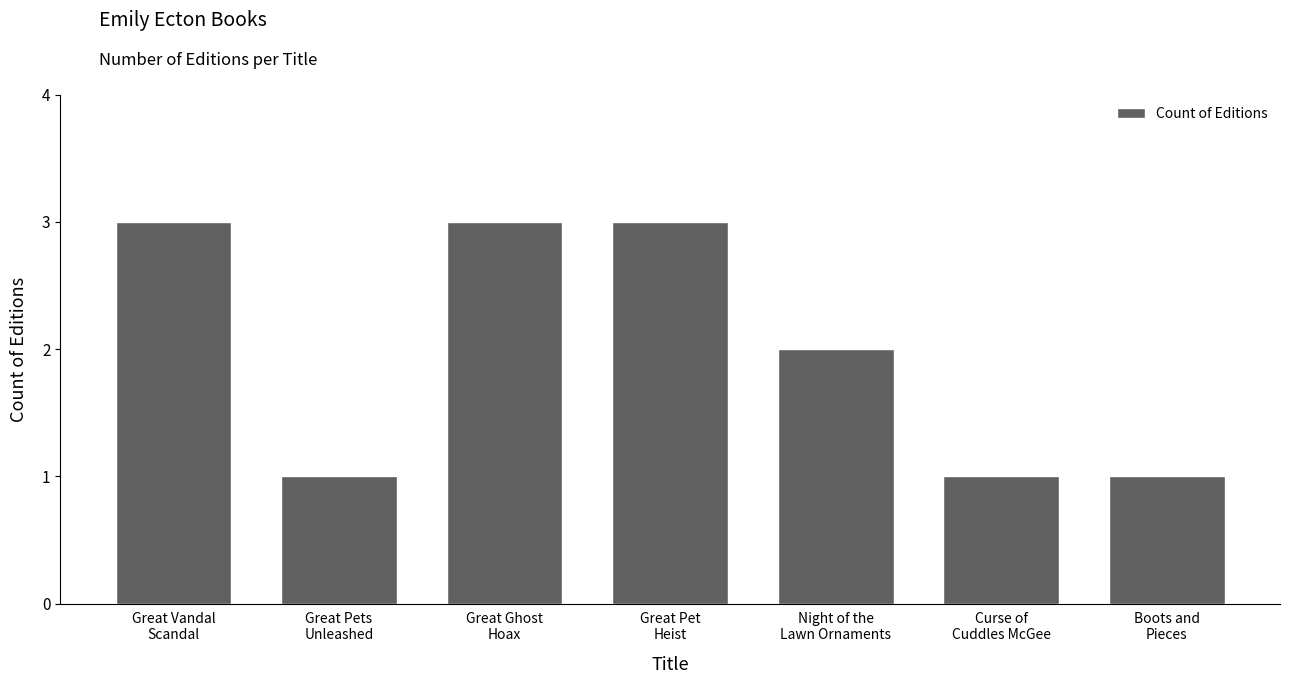

What is the sum of all values?

14